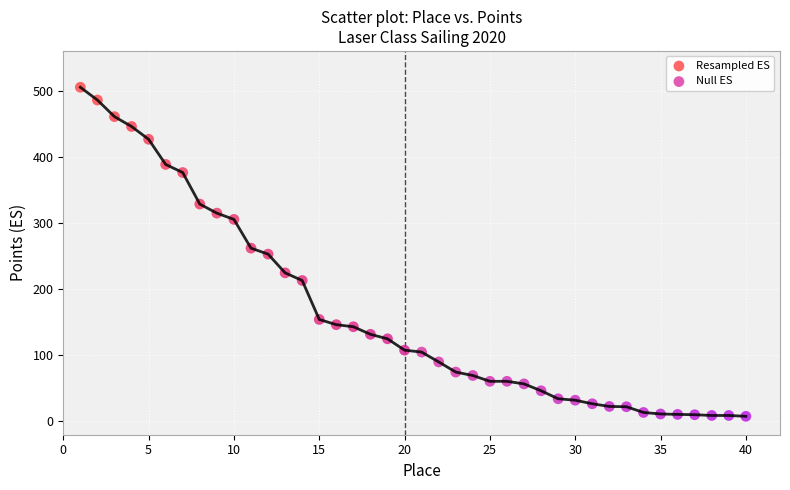

Which series has the largest Y range (max minus min)?

Resampled ES